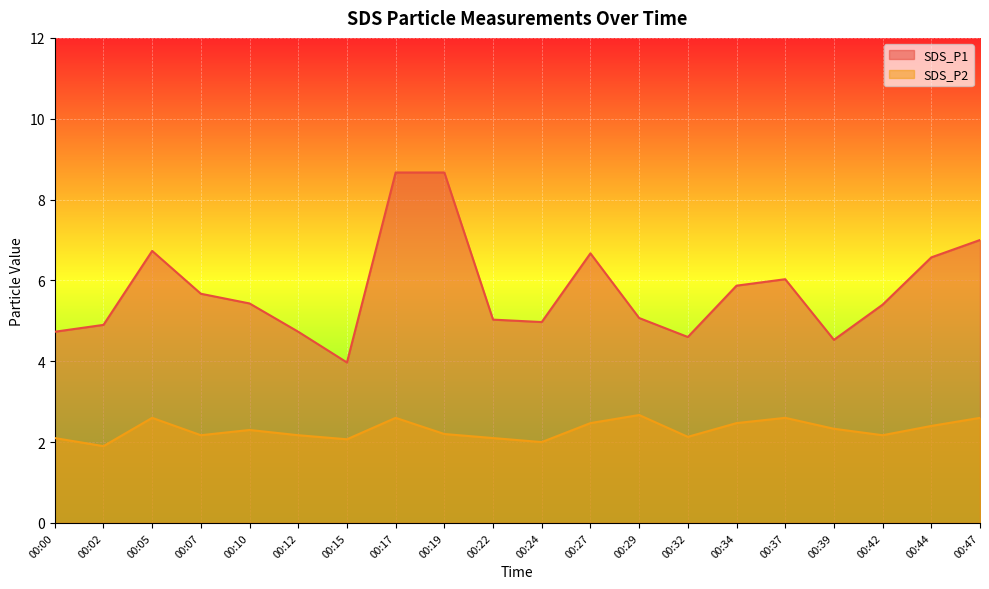

What is the value of the SDS_P2 point at the 16th from the left?

2.6